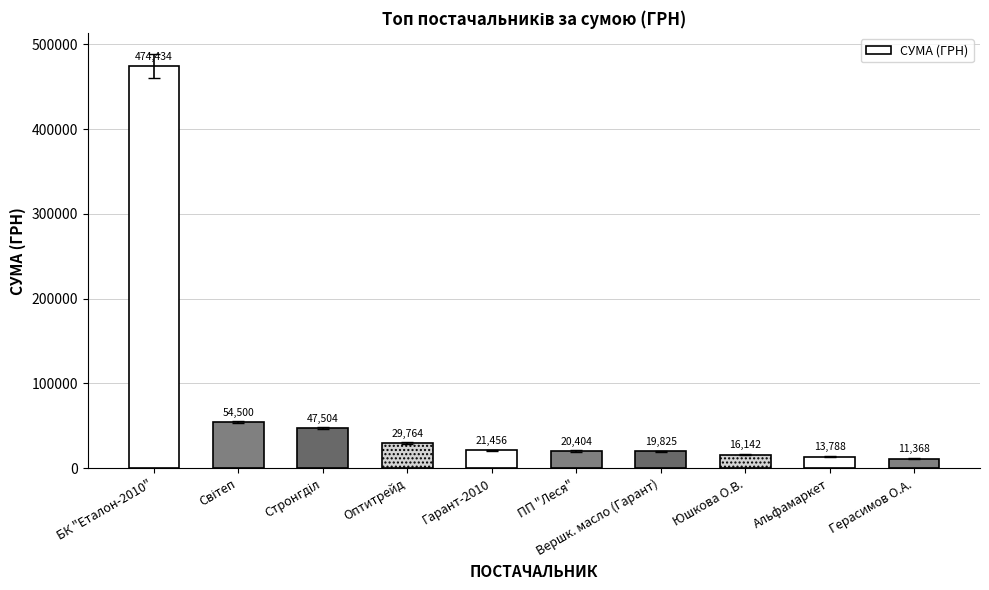

How many distinct data groups are displayed?

1